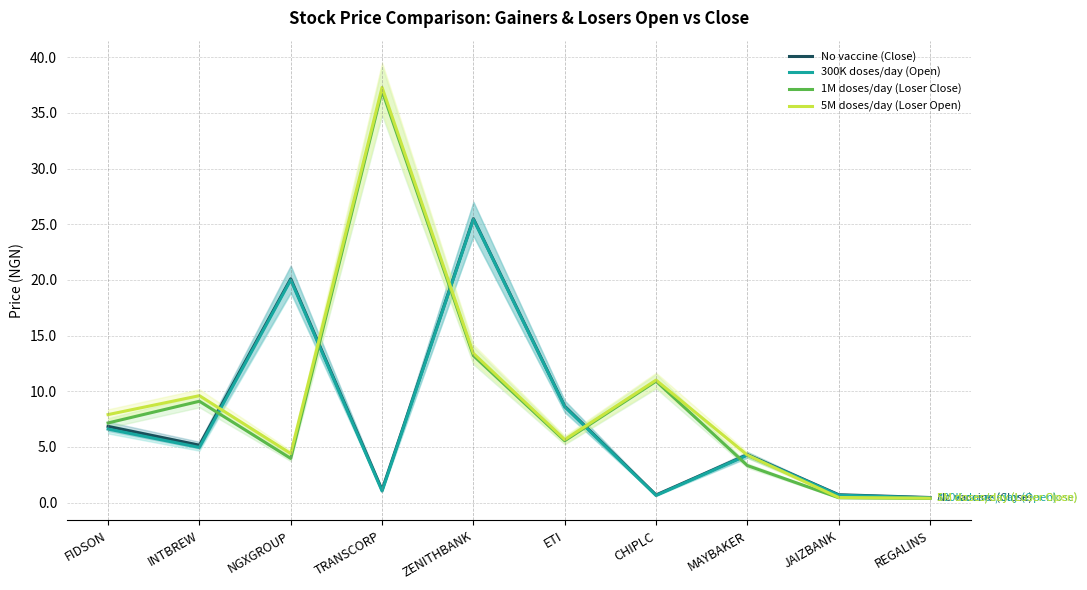

What is the sum of all 300K doses/day (Open) values?

72.6